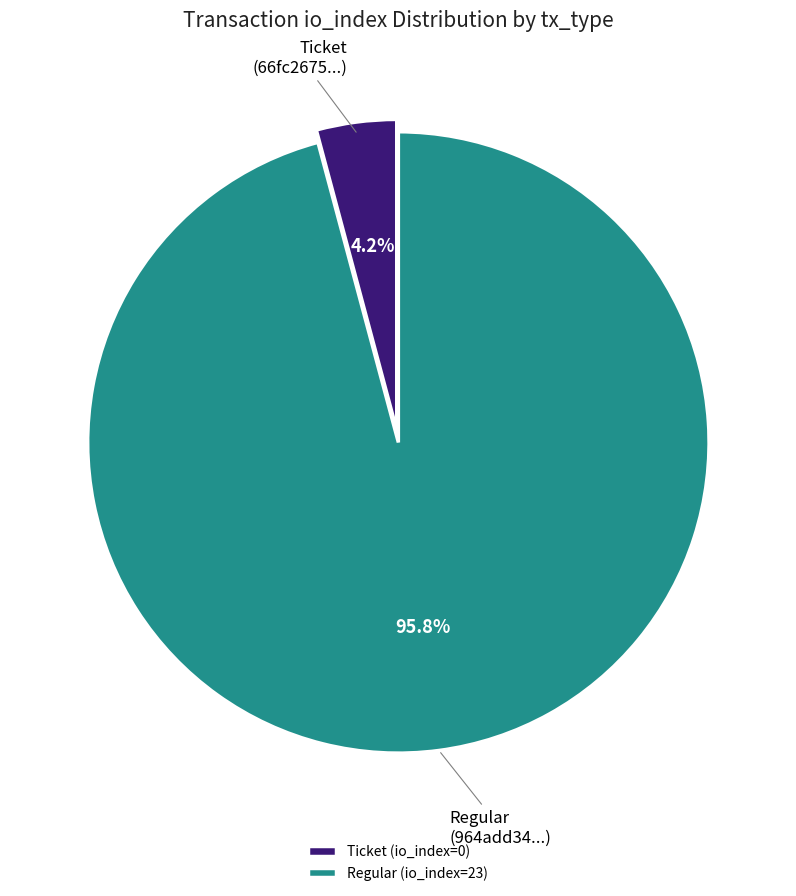

How many slices are in this pie chart?

2